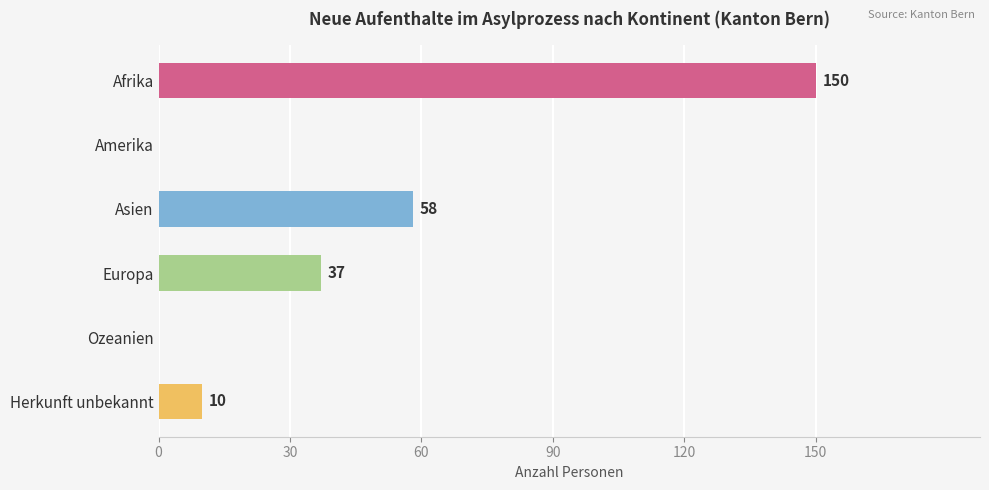

Reading bottom to top, what are all the values shown in this chart?

Herkunft unbekannt=10	Ozeanien=0	Europa=37	Asien=58	Amerika=0	Afrika=150